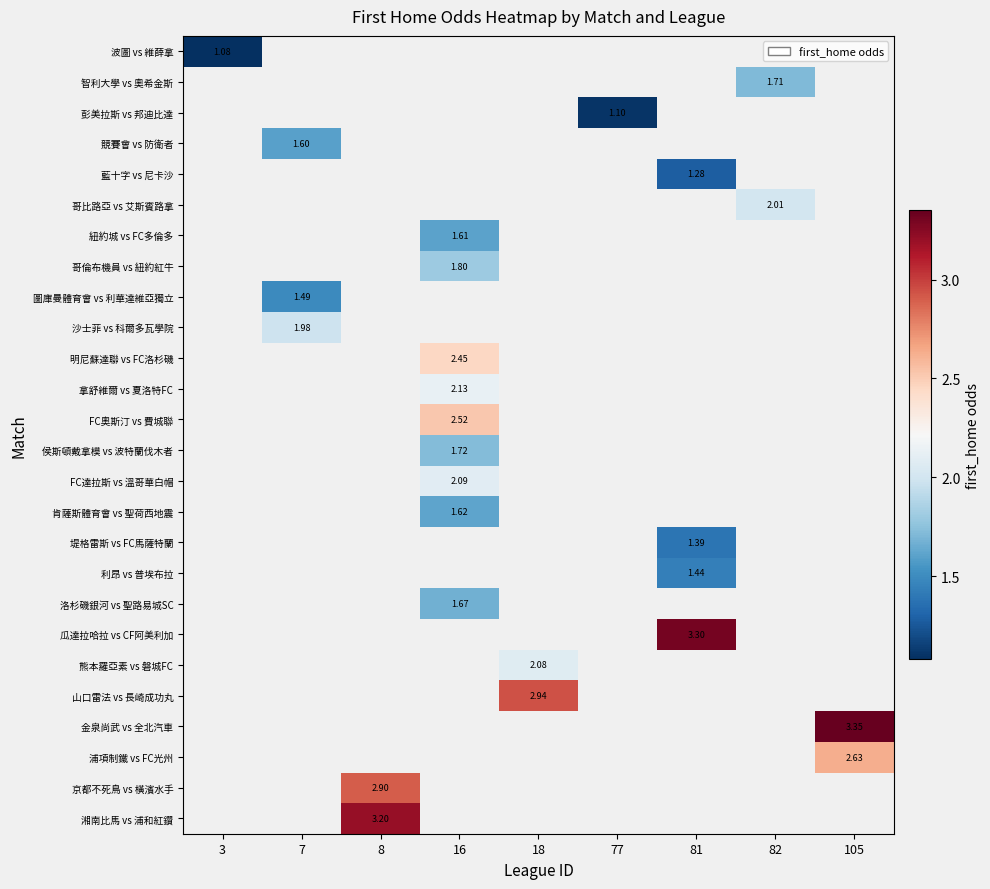

How many series are shown in this chart?

26